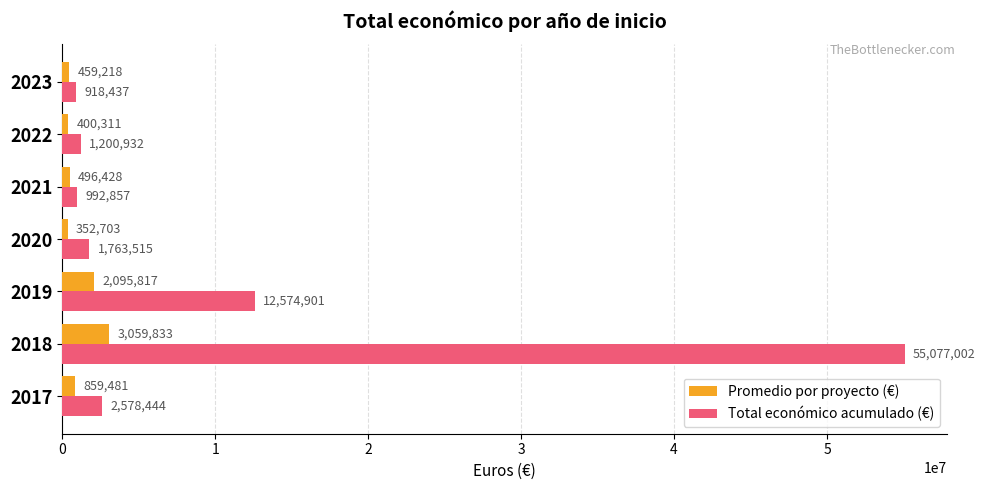

Count the number of data series in this chart.

2